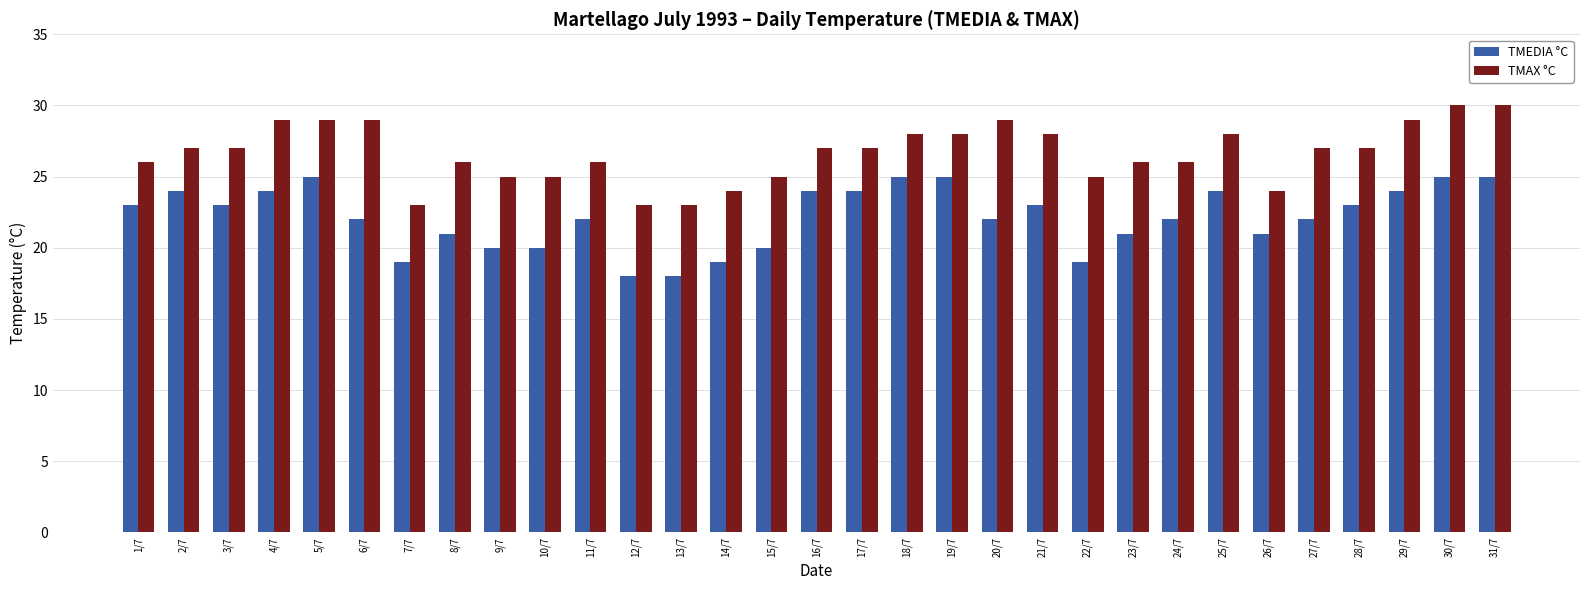

What is the difference between the maximum and minimum values in the TMEDIA °C series?

7